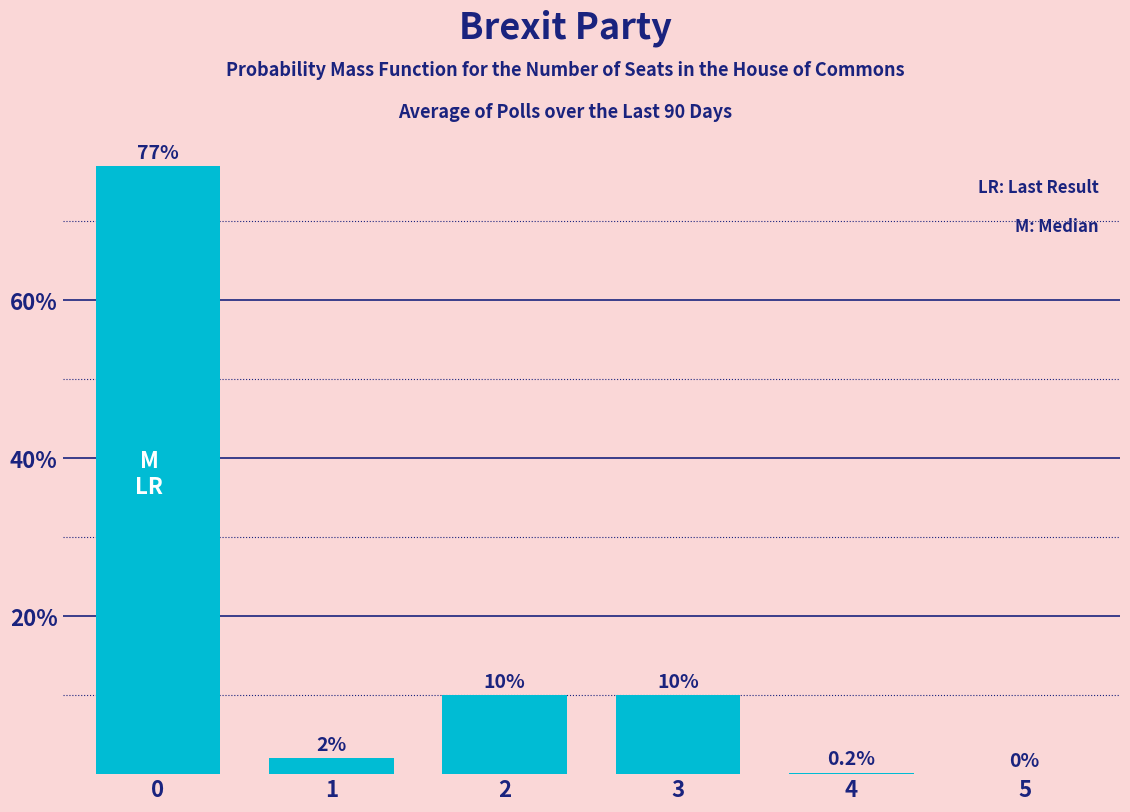

Reading left to right, transcribe all the data shown in this chart.

0=77.0	1=2.0	2=10.0	3=10.0	4=0.2	5=0.0